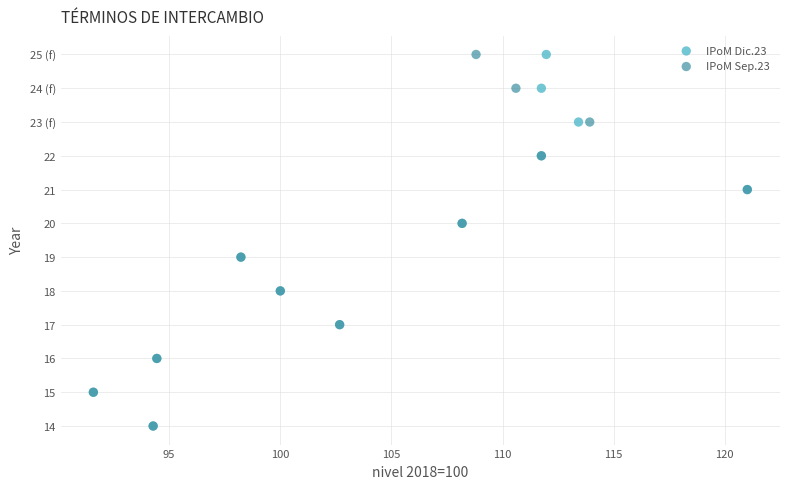

What are all the series names shown in the legend?

IPoM Dic.23, IPoM Sep.23